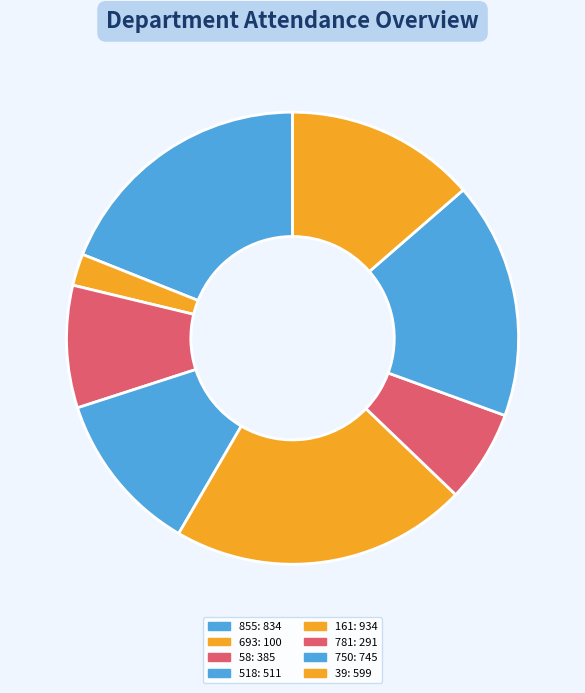

Count the number of slices in the pie.

8